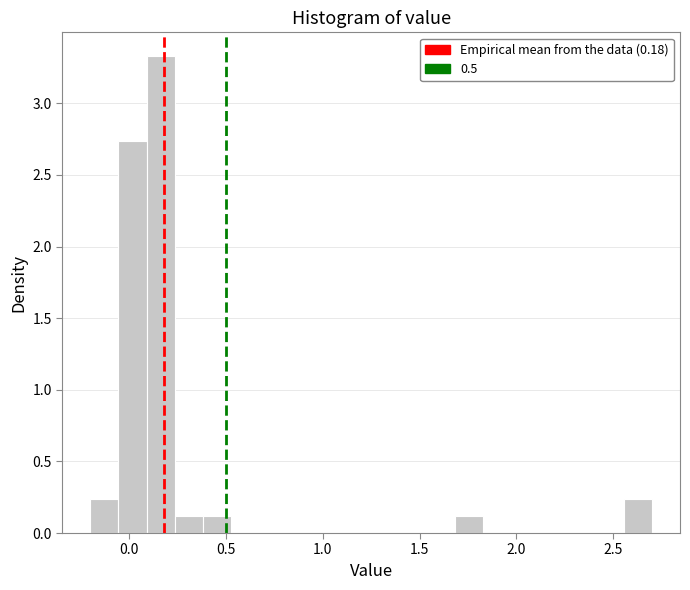

Around what value on the x-axis is the tallest bar? Give the approximate position of its centre, as read against the axis.

0.15